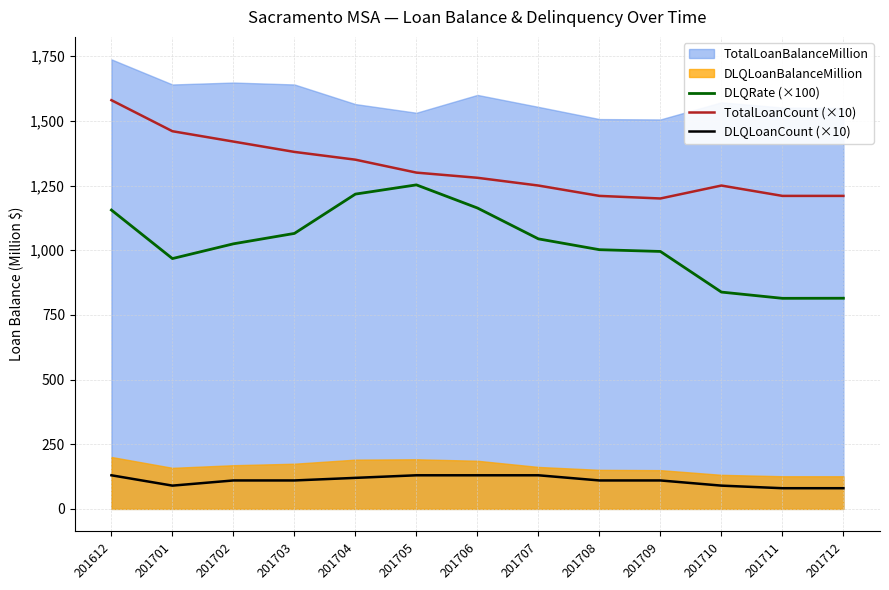

Is it true that DLQRate (×100) equals 443.3 at 201709?

False